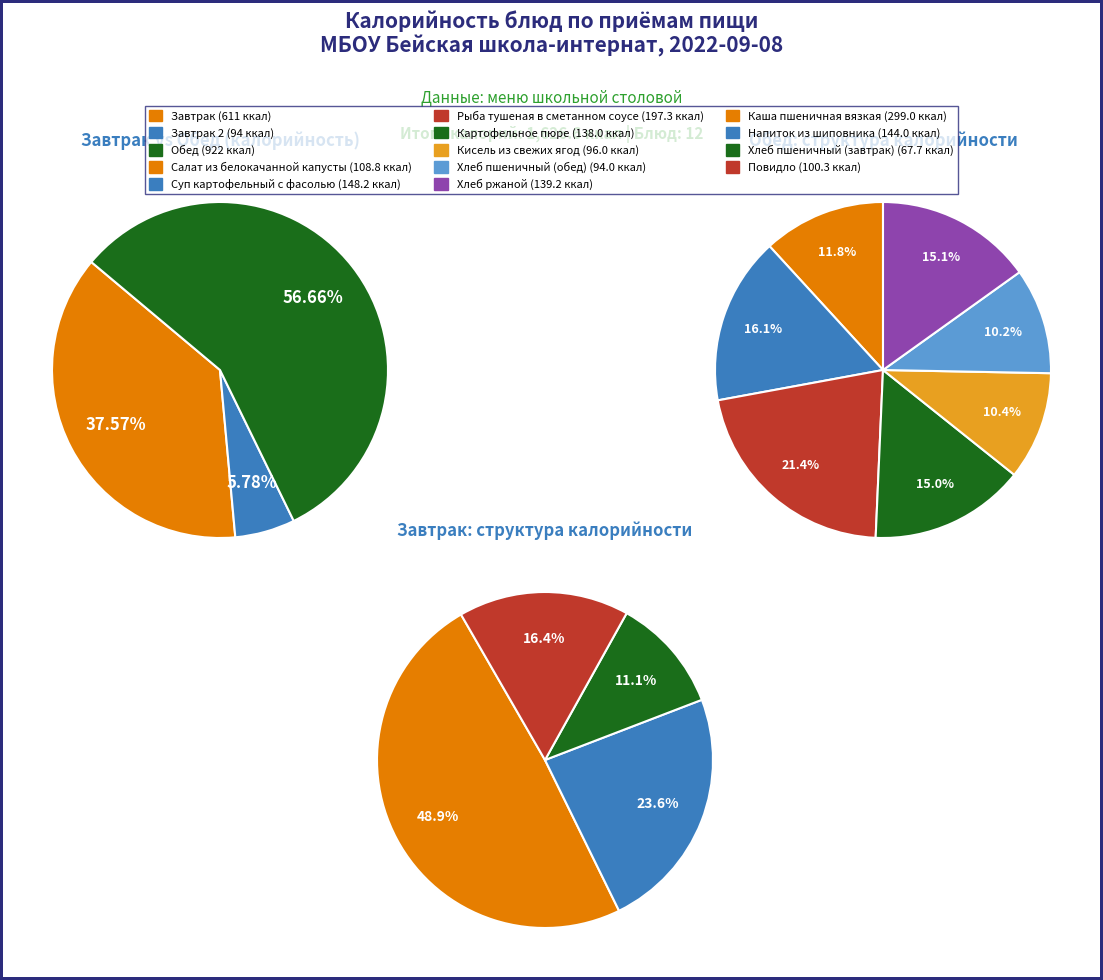

What is the largest slice in the pie chart?

Каша пшеничная вязкая